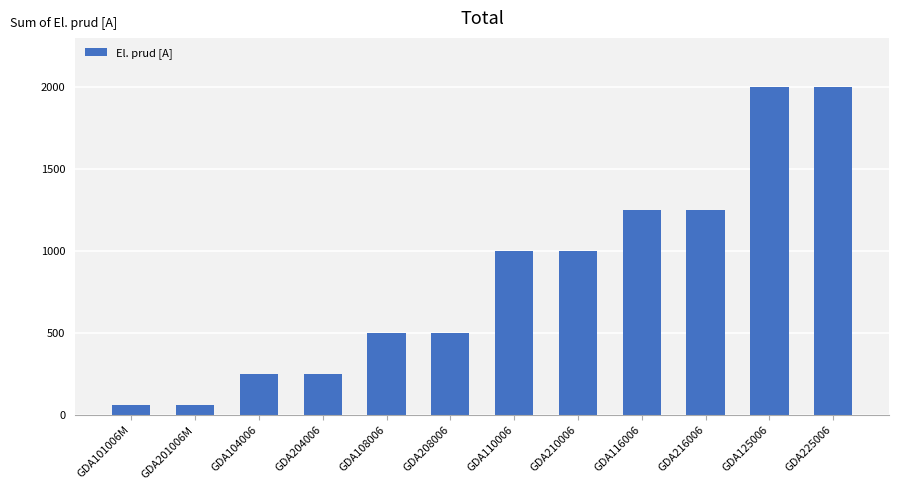

What is the label of the 12th bar from the left?

GDA225006